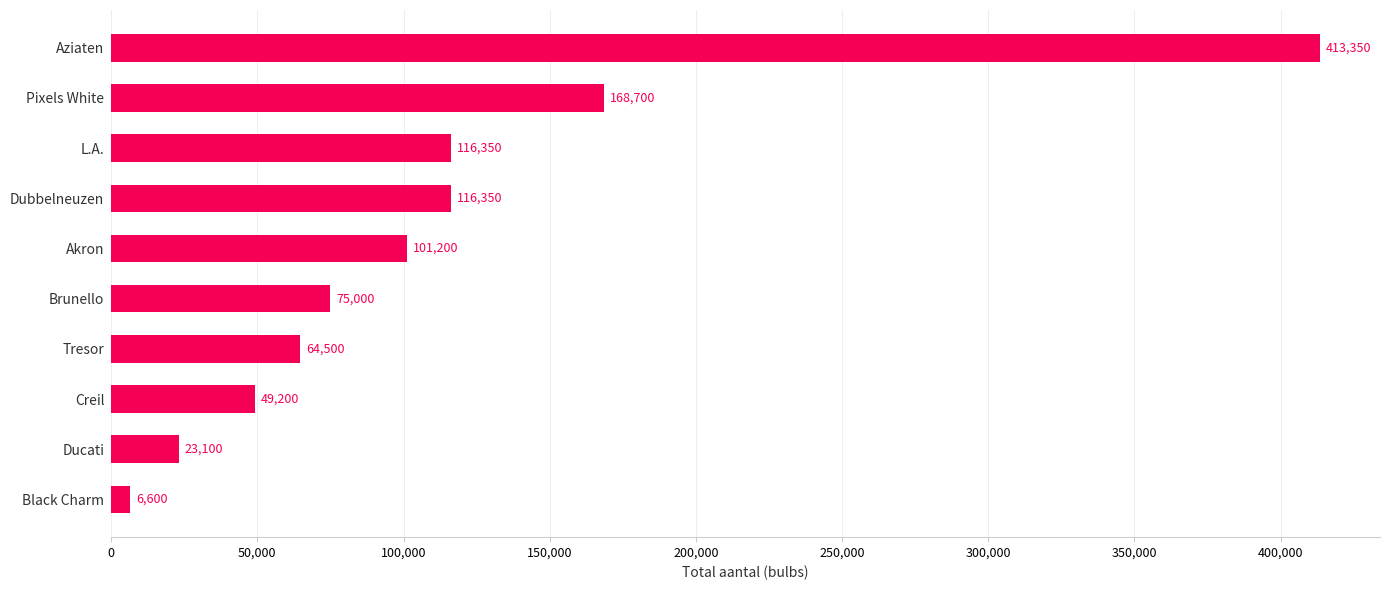

What is the sum of all values?

1134350